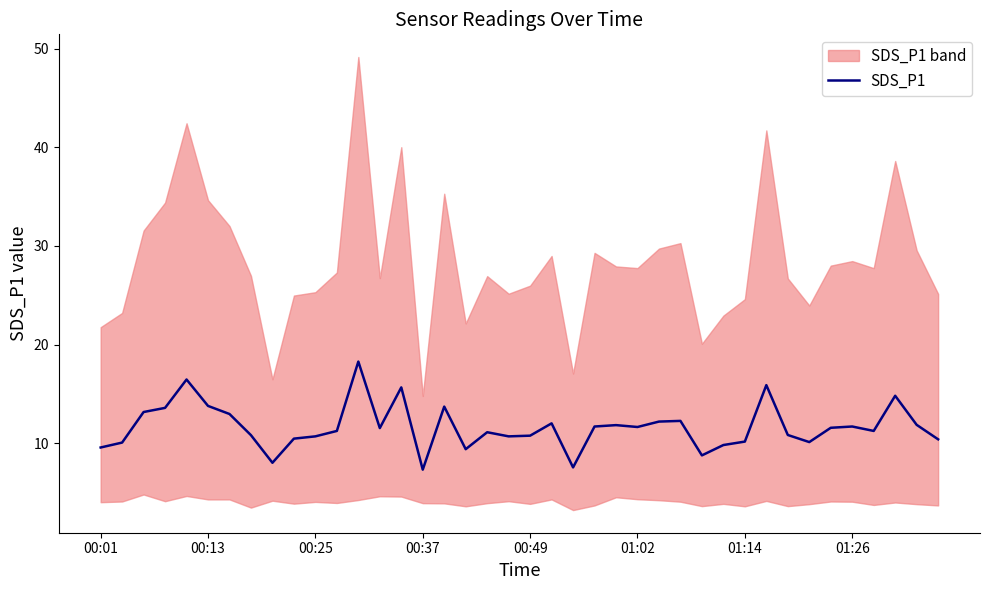

True or false: SDS_P1 has a value of 13.8 at 00:13.

True